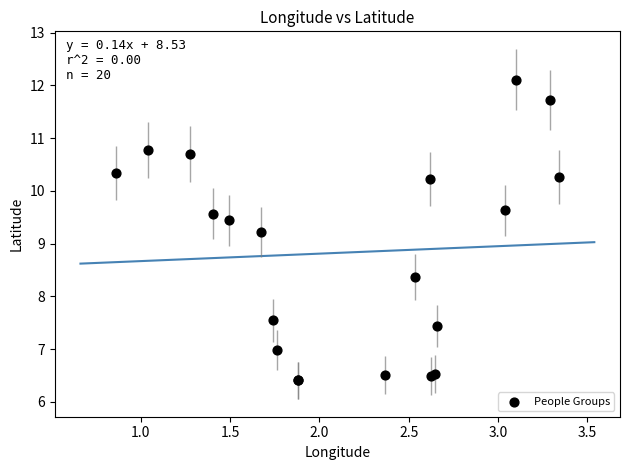

What Y value in the scatter plot is closest to 9?

9.2